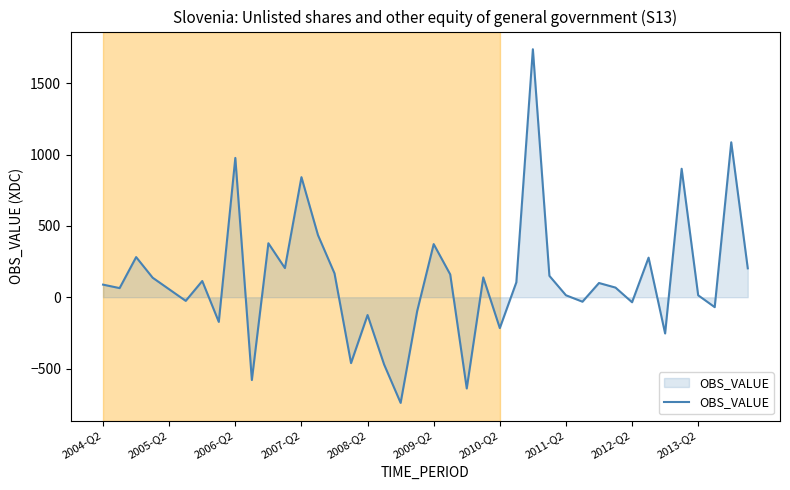

What is the greatest value displayed?

1738.2